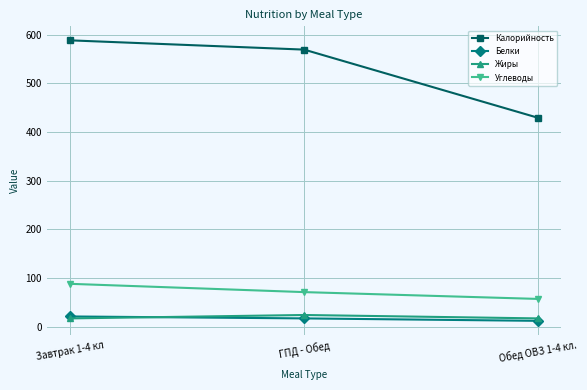

What is the value of the Калорийность point at the 1st from the left?

588